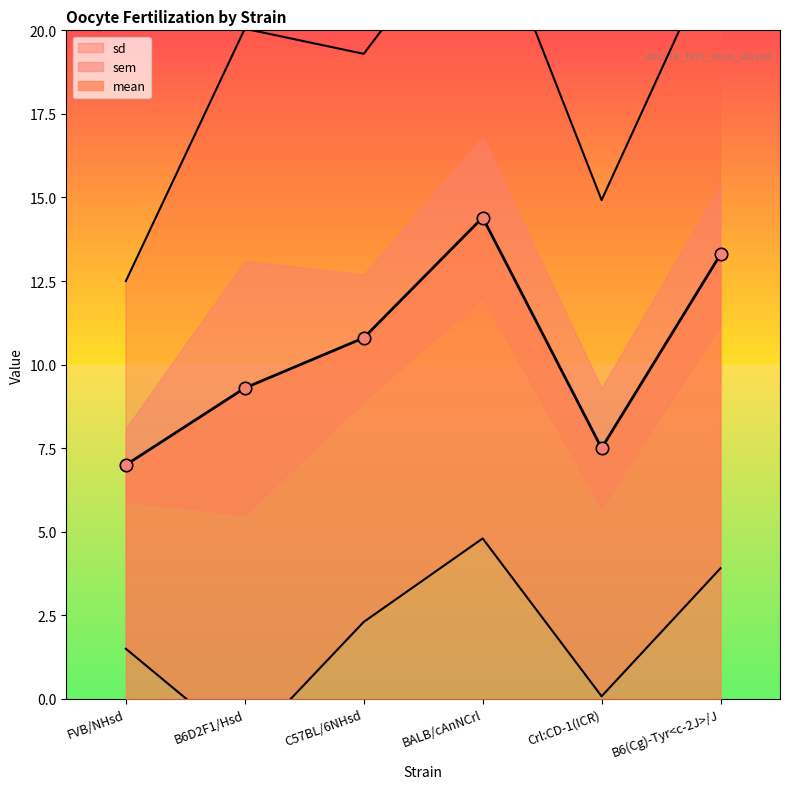

Is the value of sem at Crl:CD-1(ICR) greater than the value of sd at B6D2F1/Hsd?

No